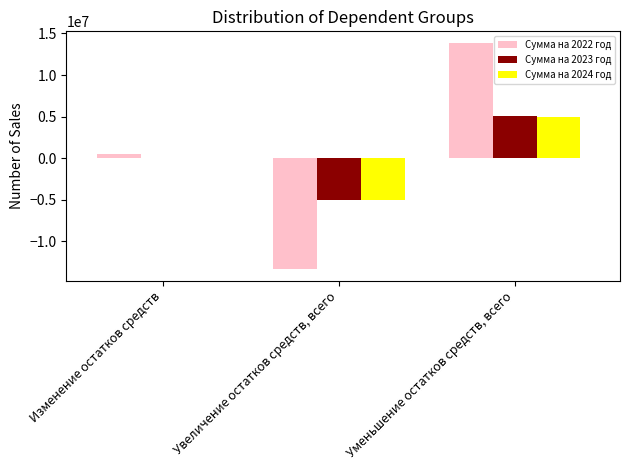

What is the difference between the Сумма на 2022 год values at Увеличение остатков средств, всего and Изменение остатков средств?

13889334.6